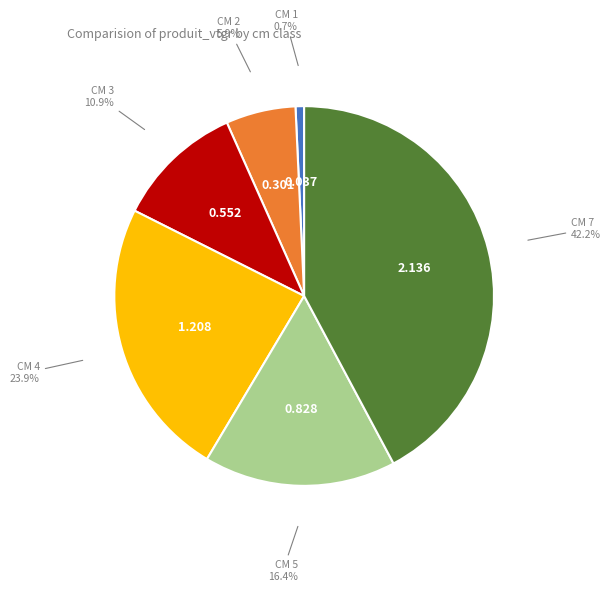

To the nearest percent, what is the average slice percentage?

17%